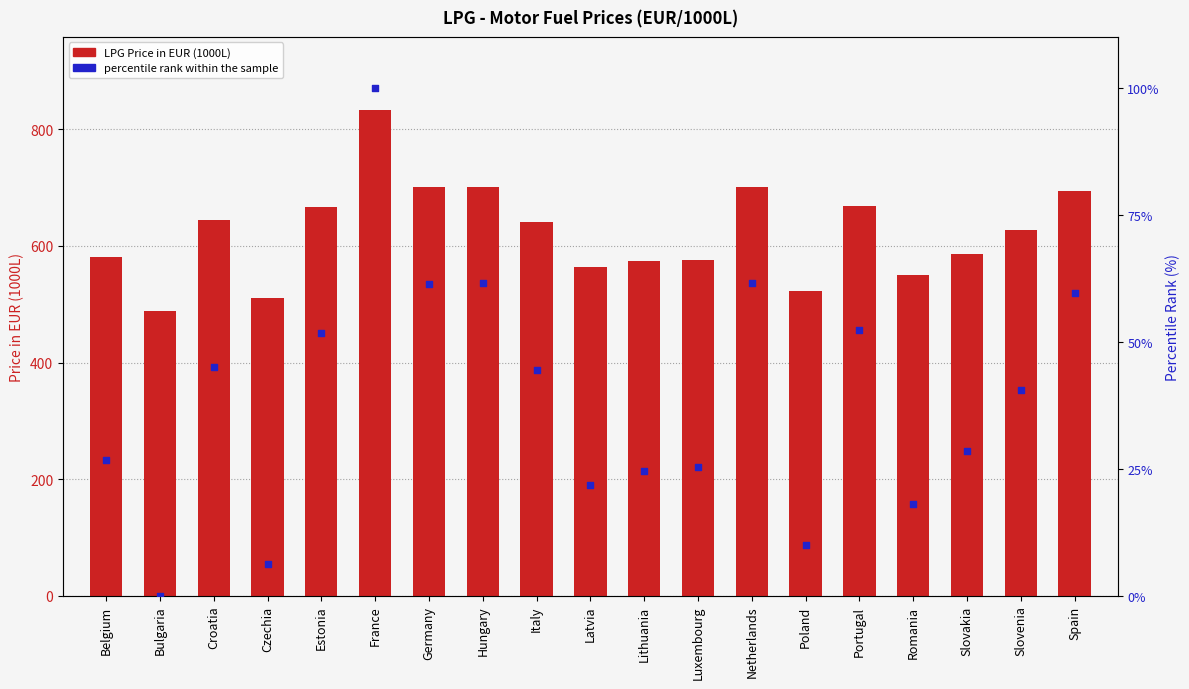

What is the total value across all series at Bulgaria?

488.5